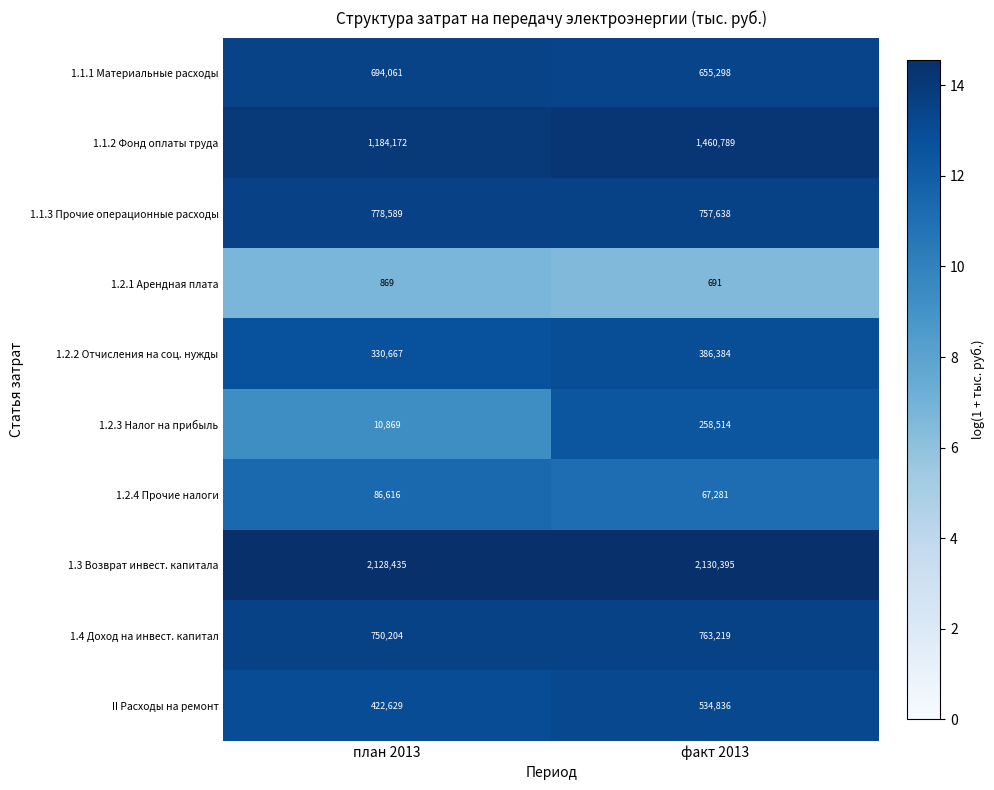

What is the difference between the 1.4 Доход на инвест. капитал values at факт 2013 and план 2013?

13015